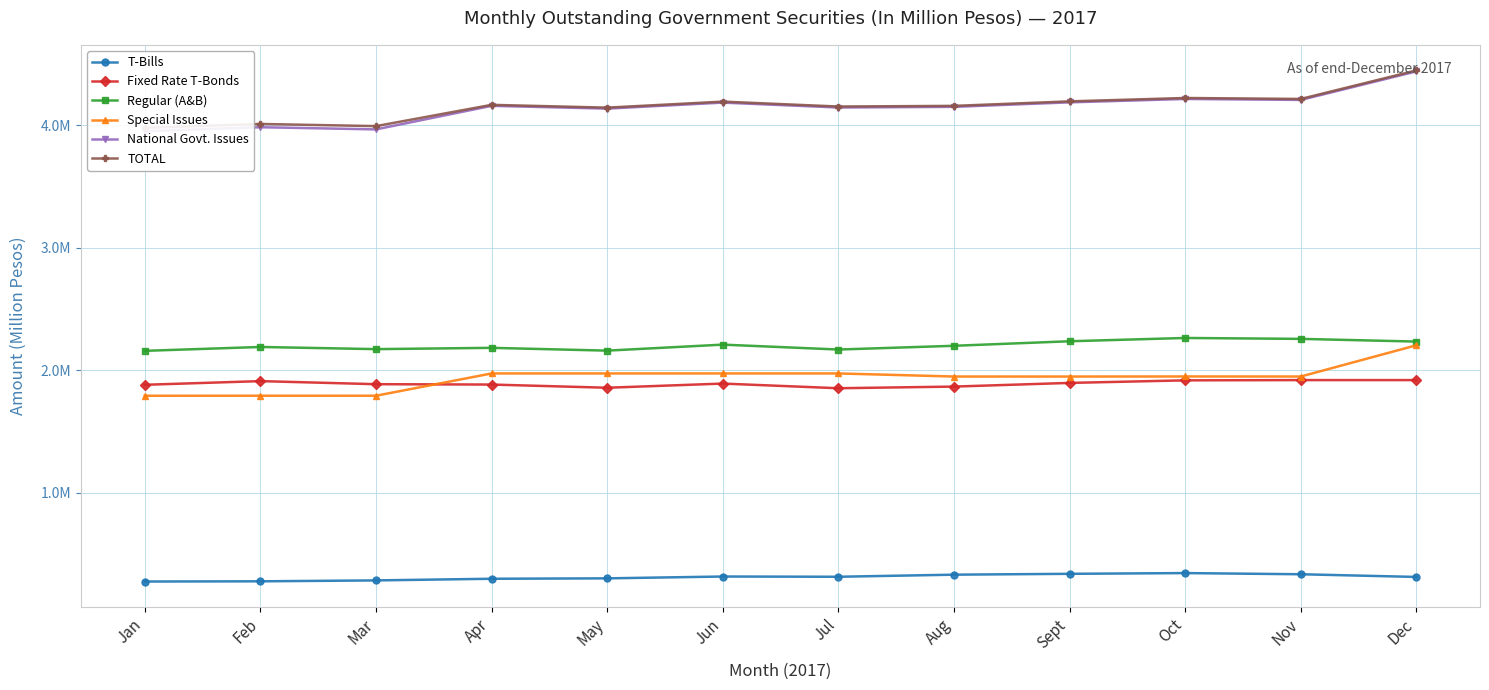

What is the difference between the maximum and minimum values in the Fixed Rate T-Bonds series?

66441